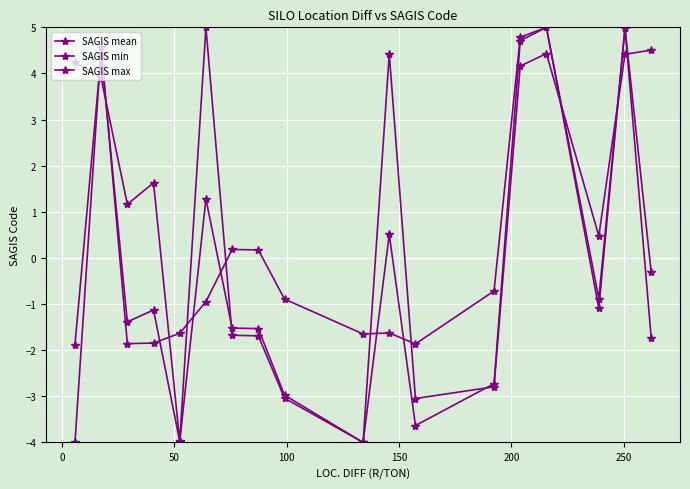

How many categories are shown in the chart?

18